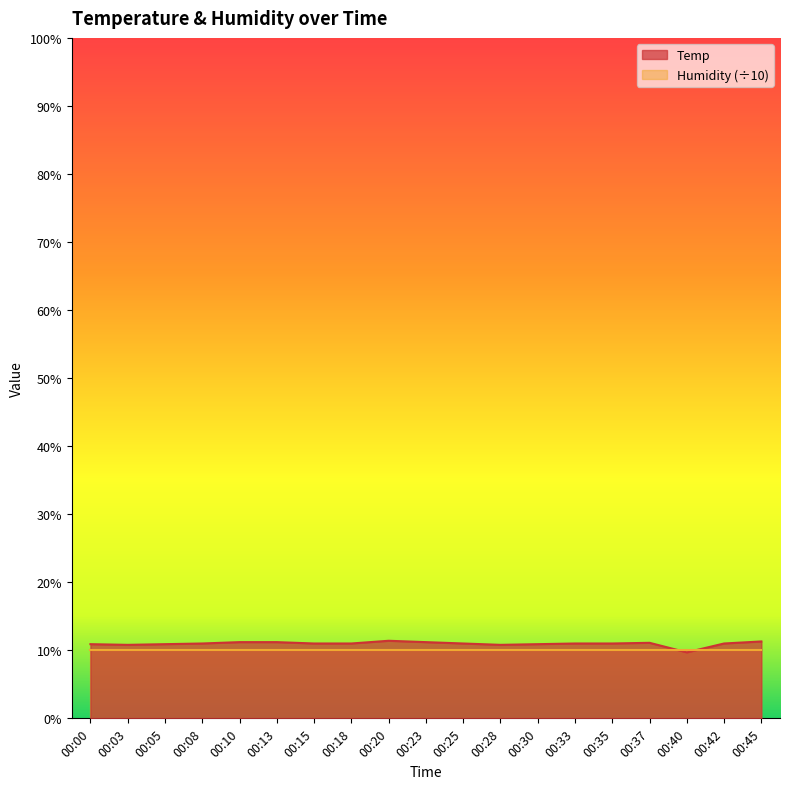

List the labels in order of value, smallest first.

00:40, 00:03, 00:28, 00:00, 00:05, 00:30, 00:08, 00:15, 00:18, 00:25, 00:33, 00:35, 00:42, 00:37, 00:10, 00:13, 00:23, 00:45, 00:20